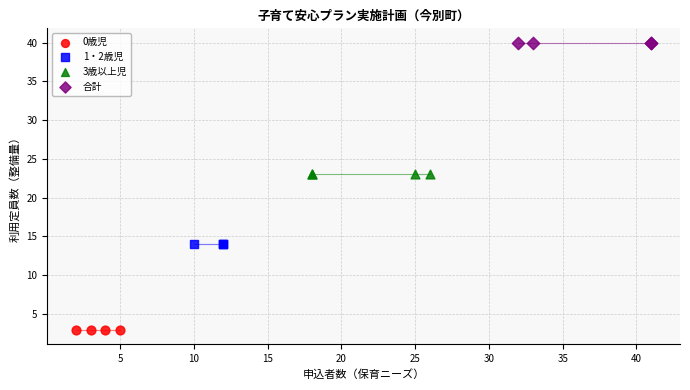

Which series contains the highest Y value?

合計